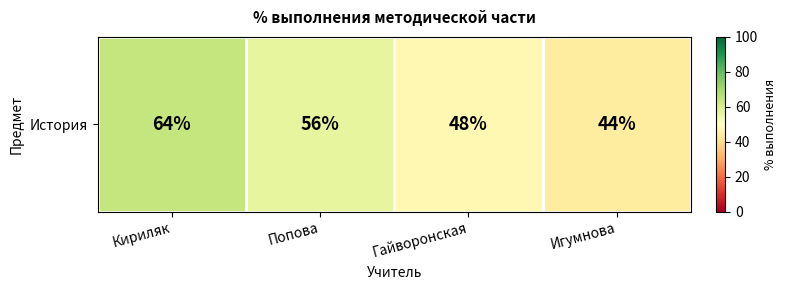

Approximately how many times larger is the value at Кириляк compared to Гайворонская?

1.3